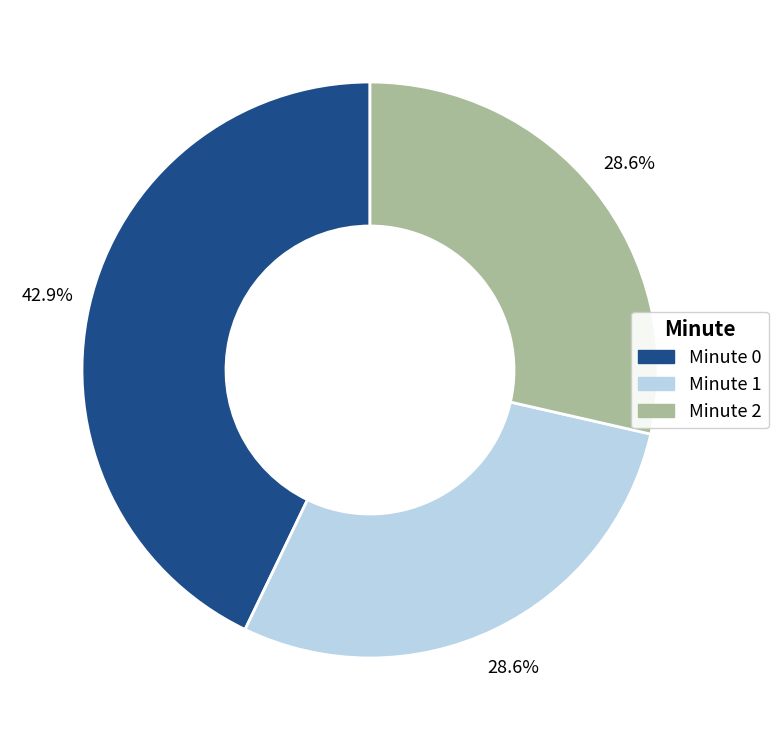

The Minute 2 slice represents 29% of the pie. True or false?

True